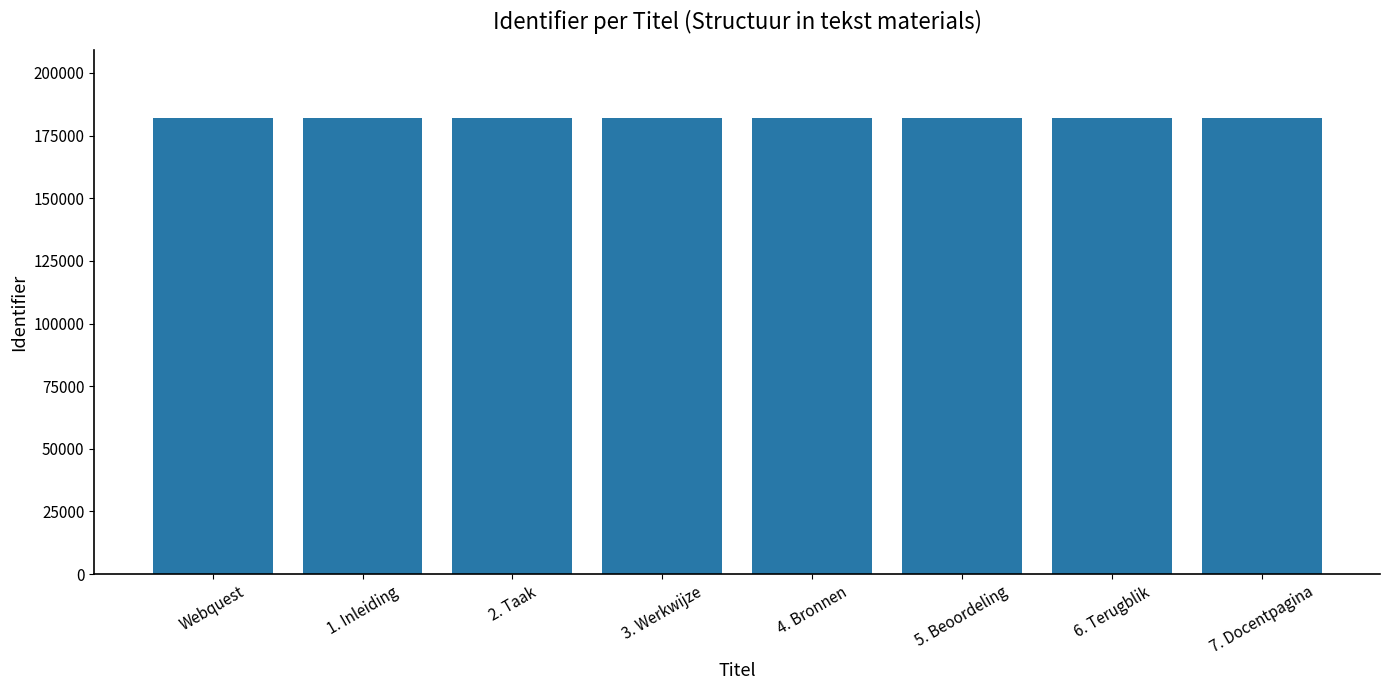

What is the value of the 1st bar from the left?

181907